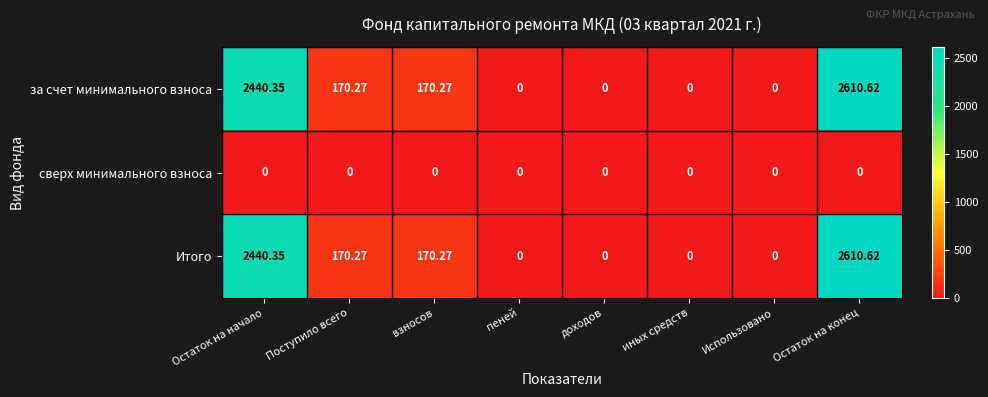

Which label corresponds to the largest value in the chart?

Остаток на конец